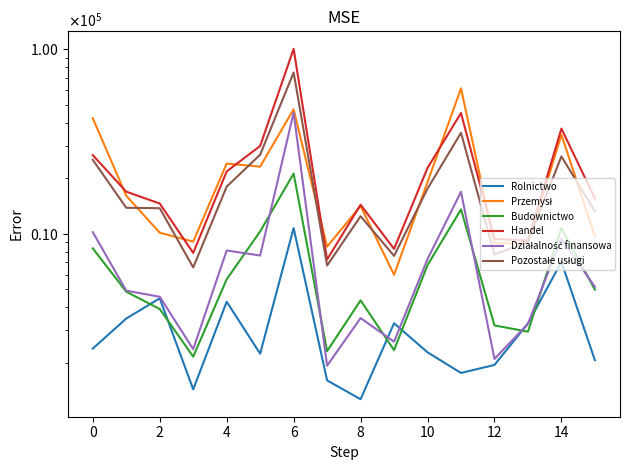

What is the difference between the second highest and minimum values in the Pozostałe usługi series?

28716.0